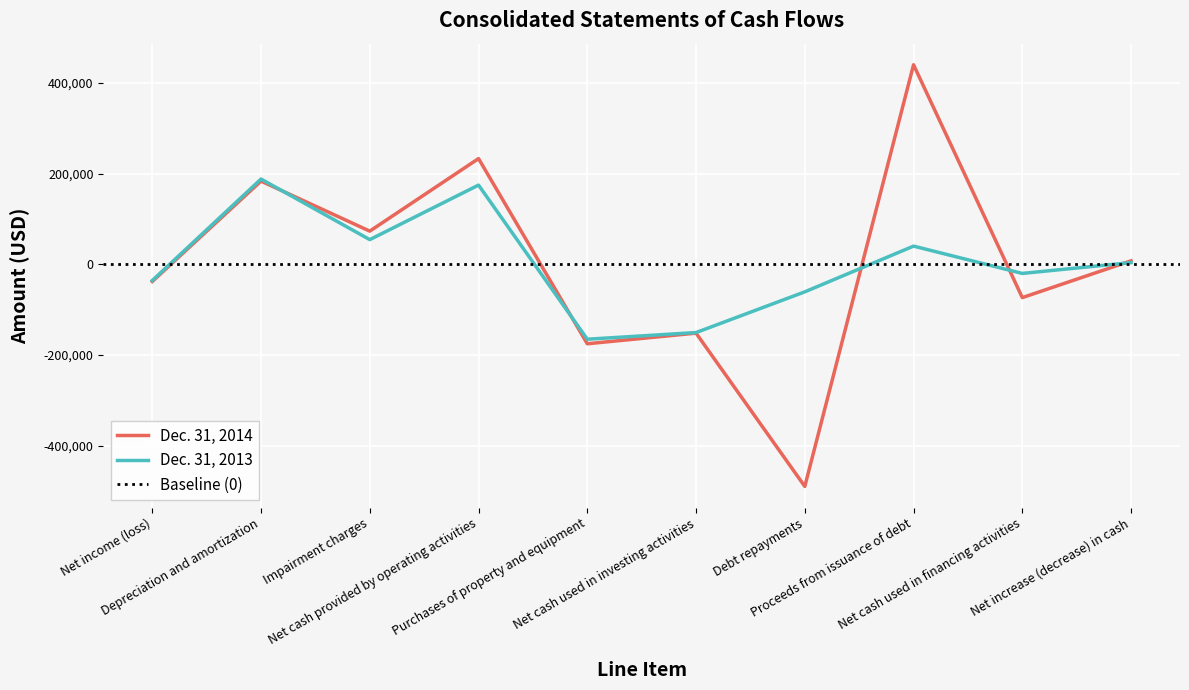

What is the average value of the Dec. 31, 2014 series?

806